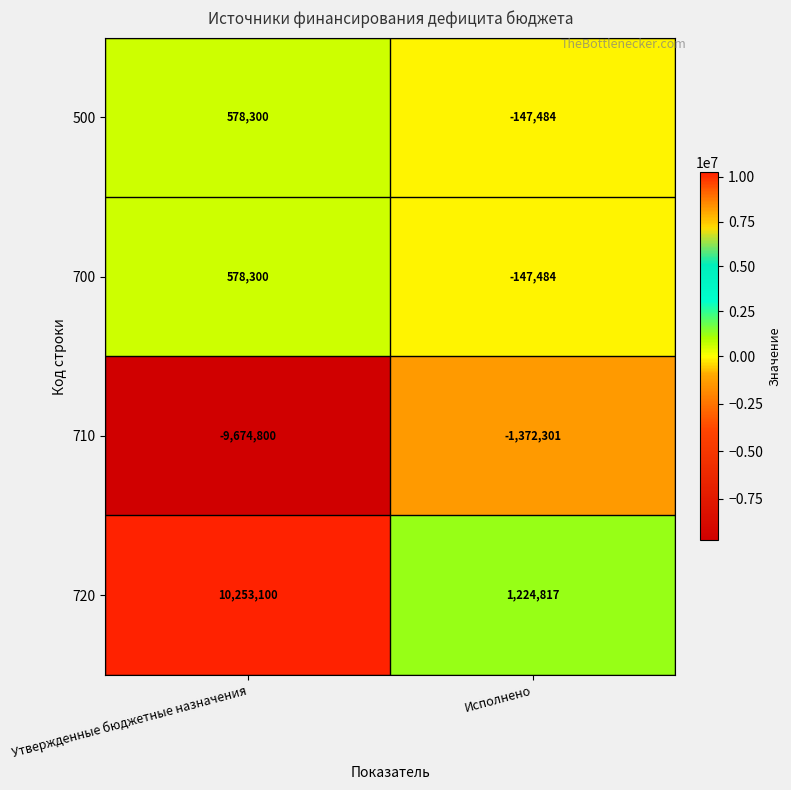

What is the average value of the 700 series?

215408